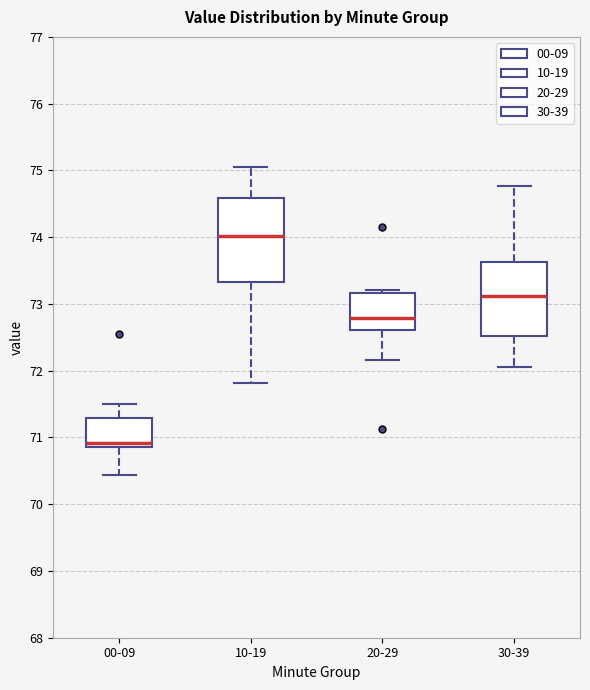

Which box has the highest median line?

10-19